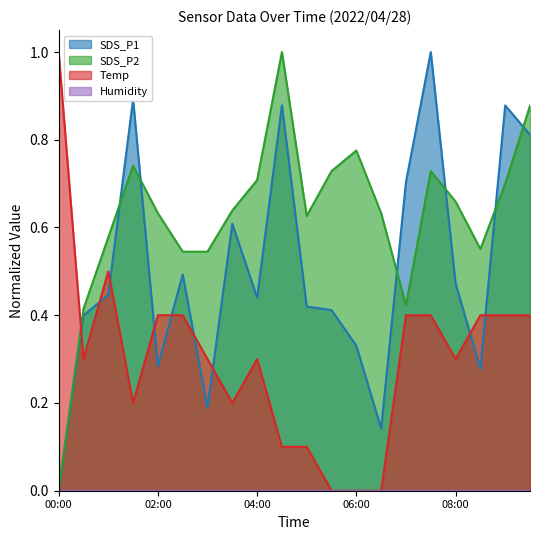

Which series has the widest spread of values?

SDS_P1